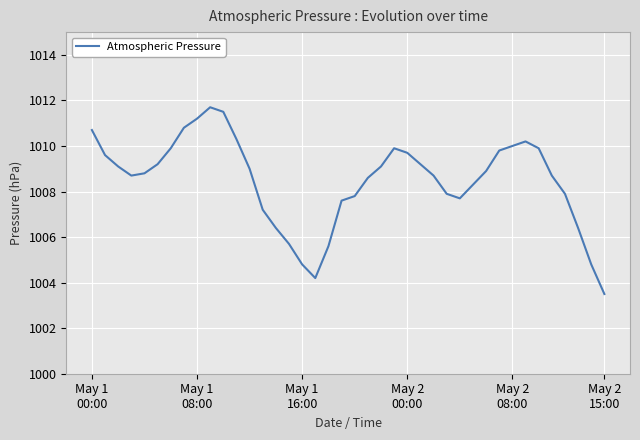

What is the maximum value shown in the chart?

1011.7